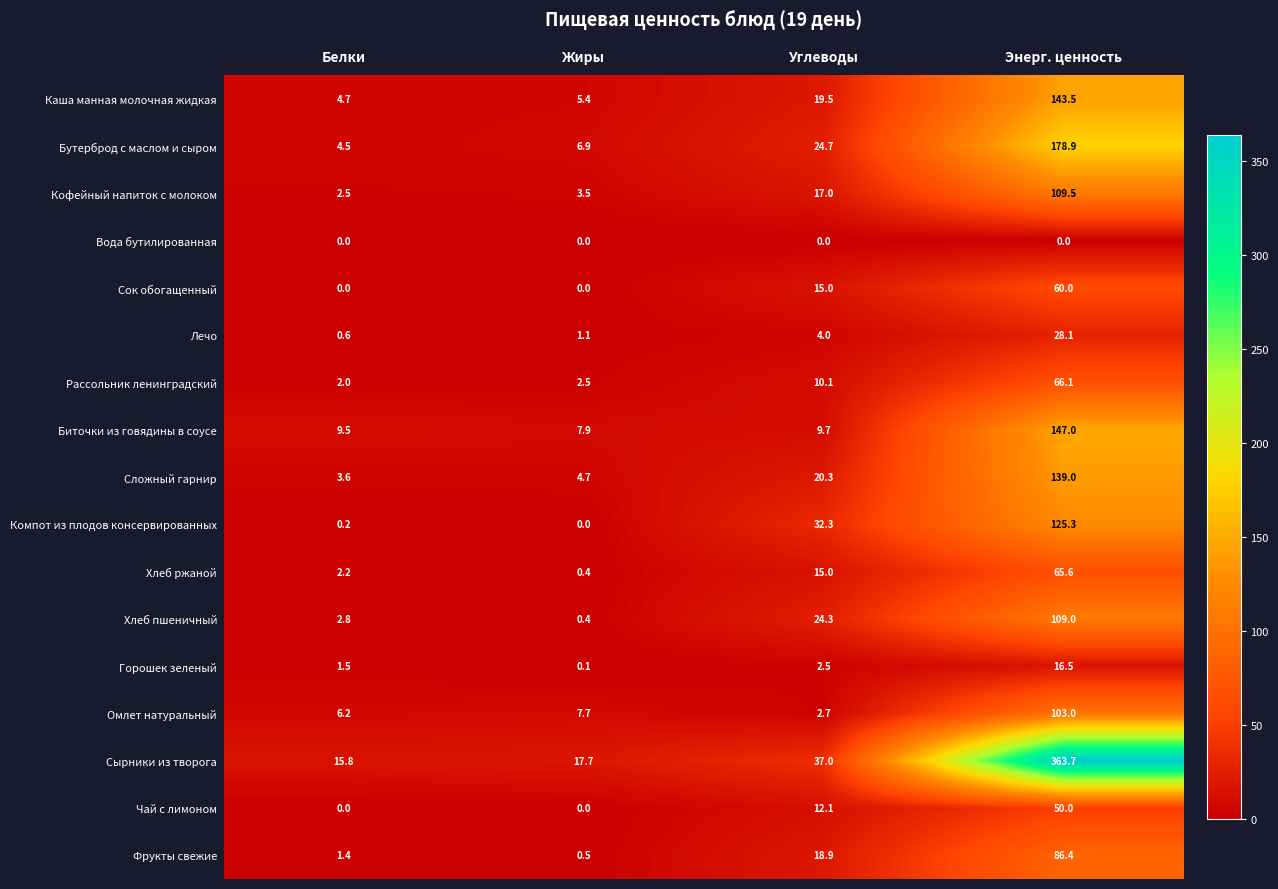

Rank the categories by Омлет натуральный value from lowest to highest.

Углеводы, Белки, Жиры, Энерг. ценность